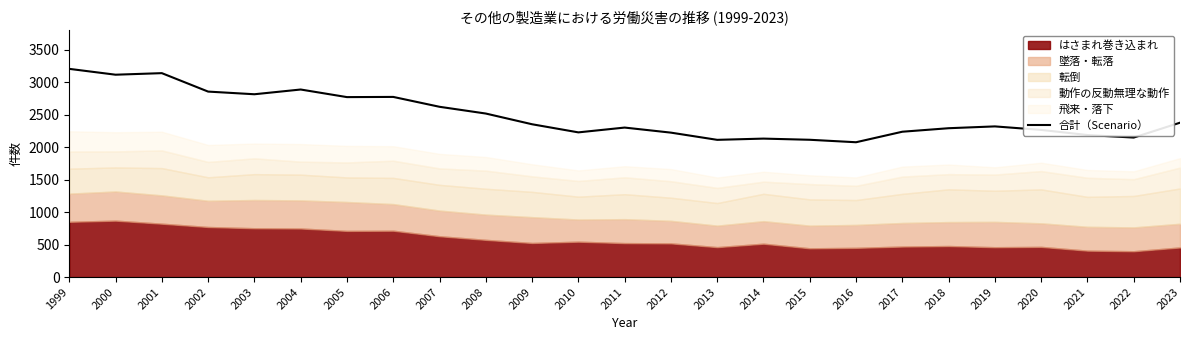

Where is the first local maximum?

2001